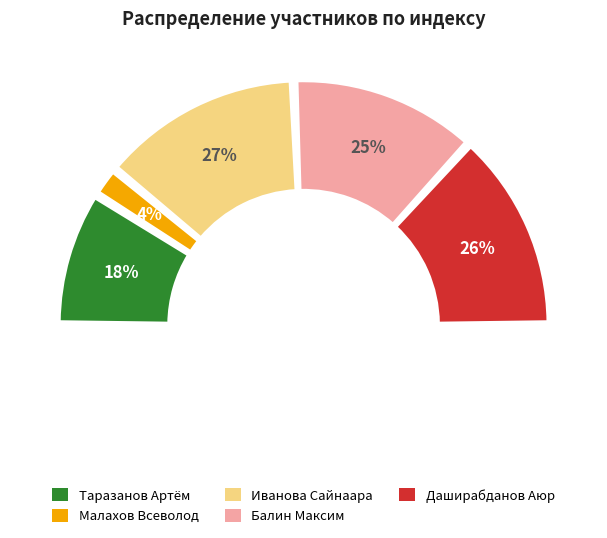

Is Малахов Всеволод the majority of the pie?

No